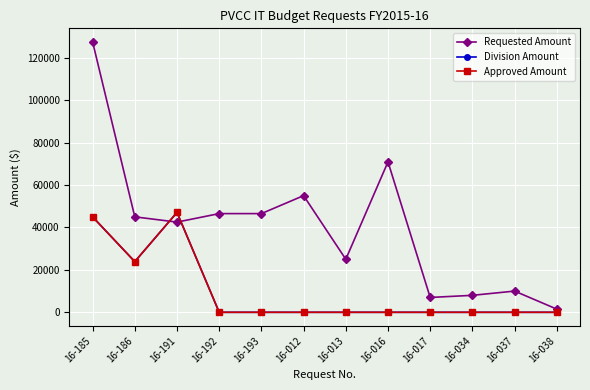

The Approved Amount series shows 0 at 16-038. True or false?

True